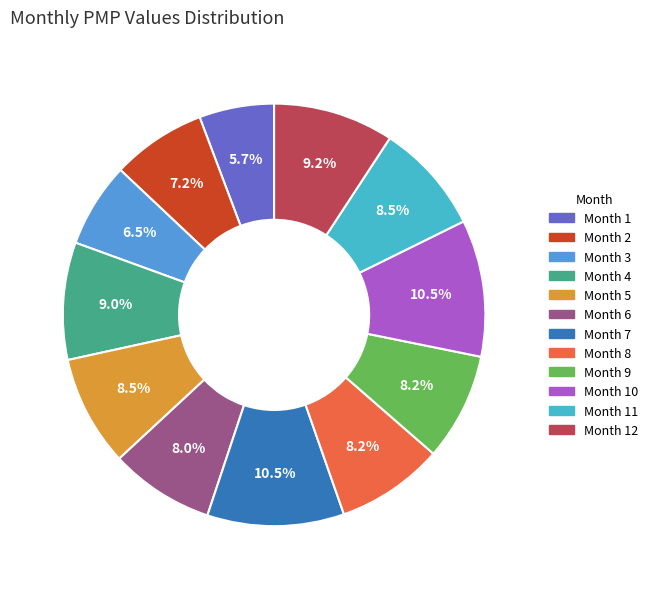

Is there a majority slice in this chart?

No